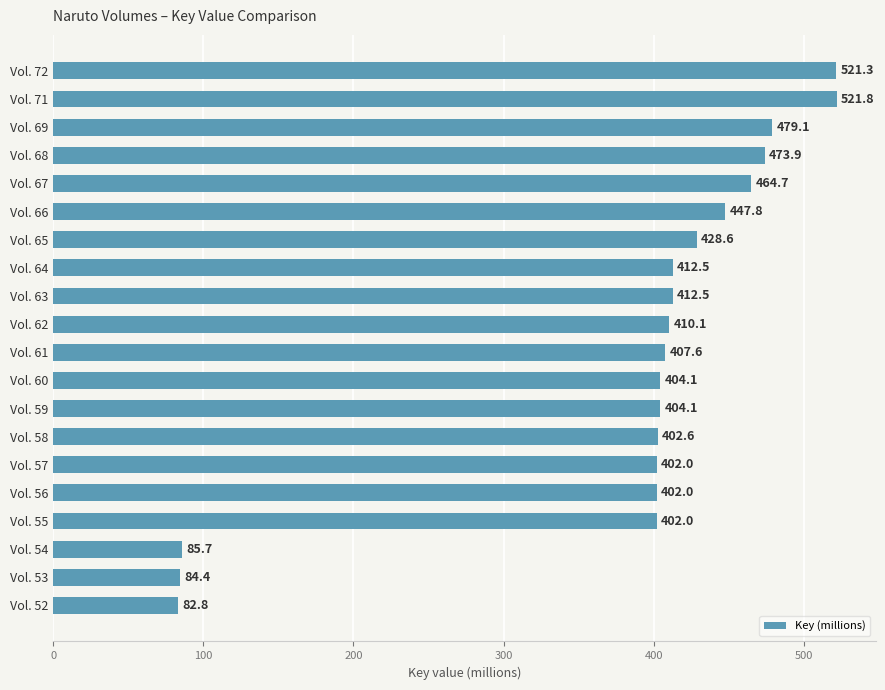

Is it true that the value at Vol. 63 is 590.3?

False